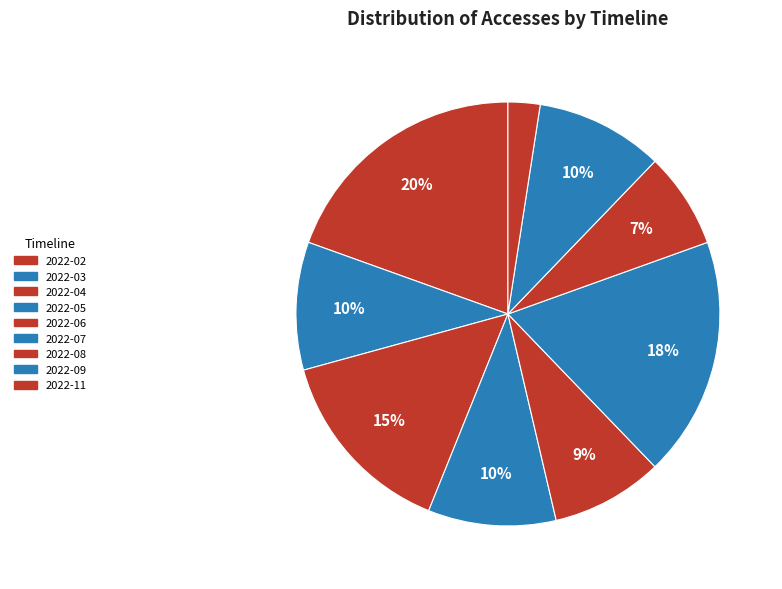

To the nearest percent, what percentage of the pie is 2022-09?

10%